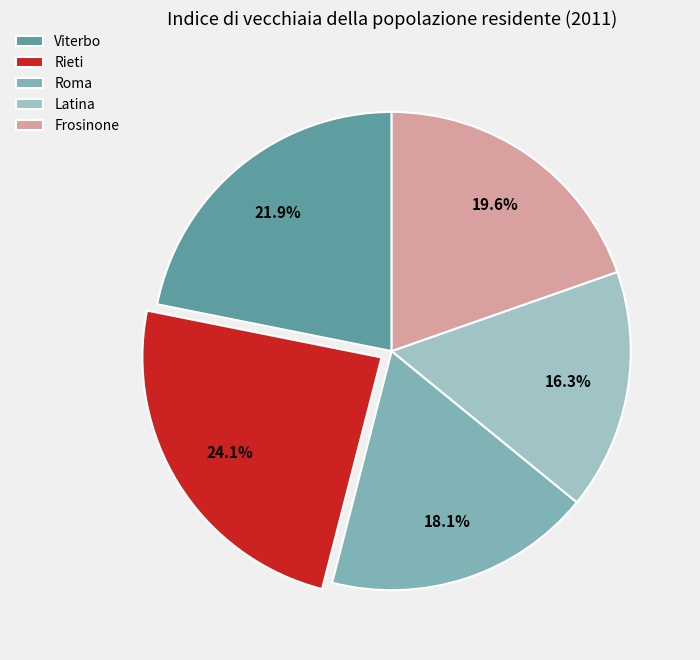

What percentage is the Viterbo slice, to the nearest percent?

22%